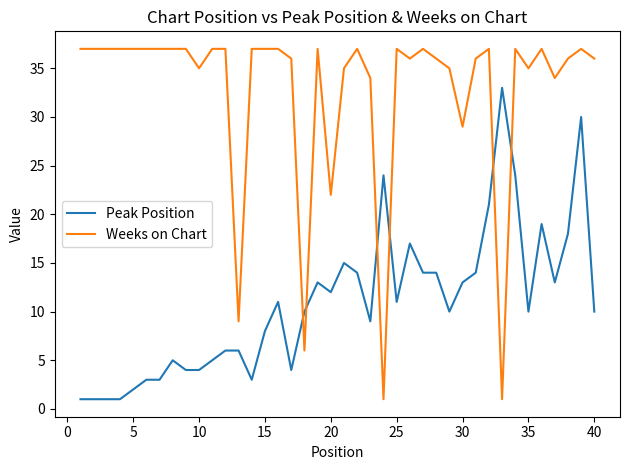

Rank the series by their average value, from highest to lowest.

Weeks on Chart, Peak Position